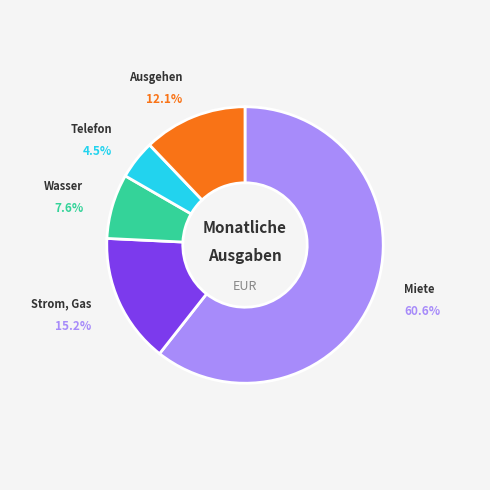

To the nearest percent, what percentage of the pie is Ausgehen?

12%